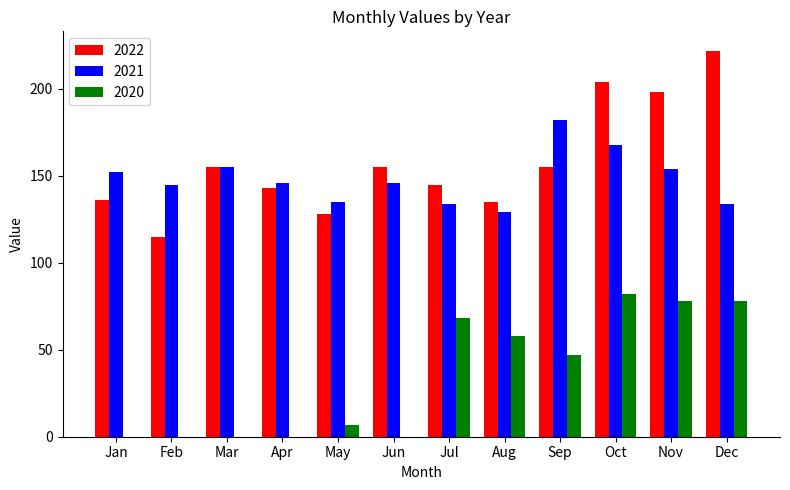

The 2022 series shows 48 at Apr. True or false?

False